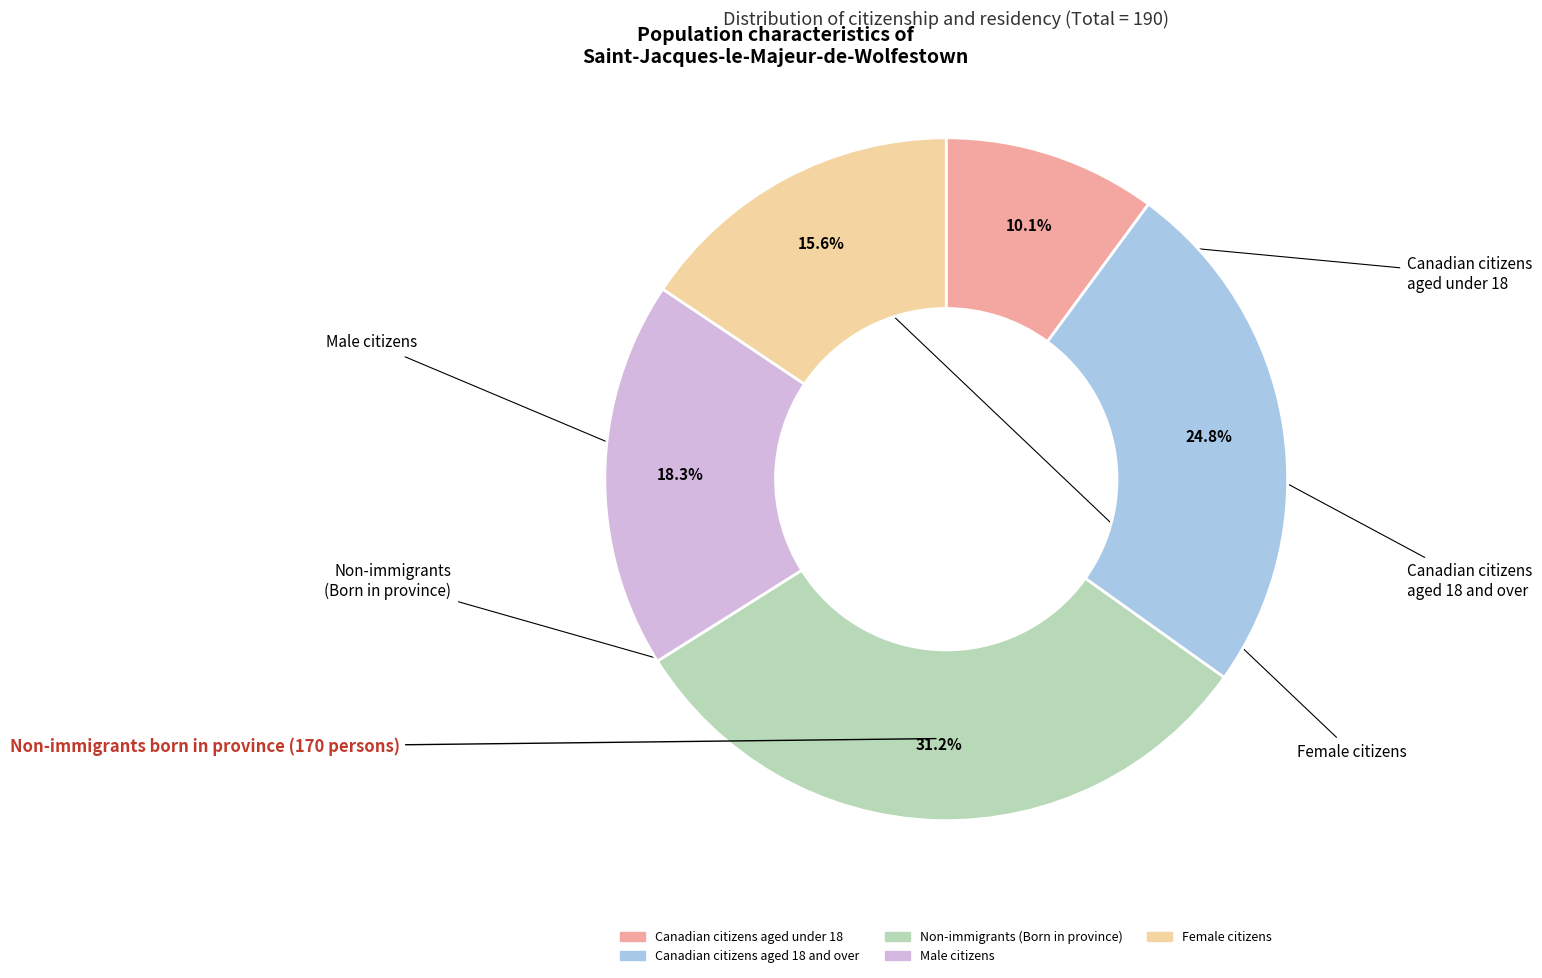

Does any single category account for the majority?

No